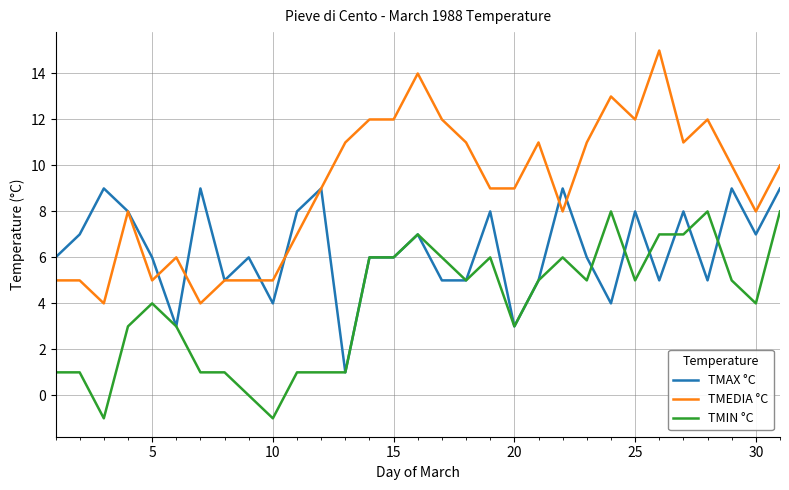

True or false: TMAX °C and TMIN °C cross at least once.

True